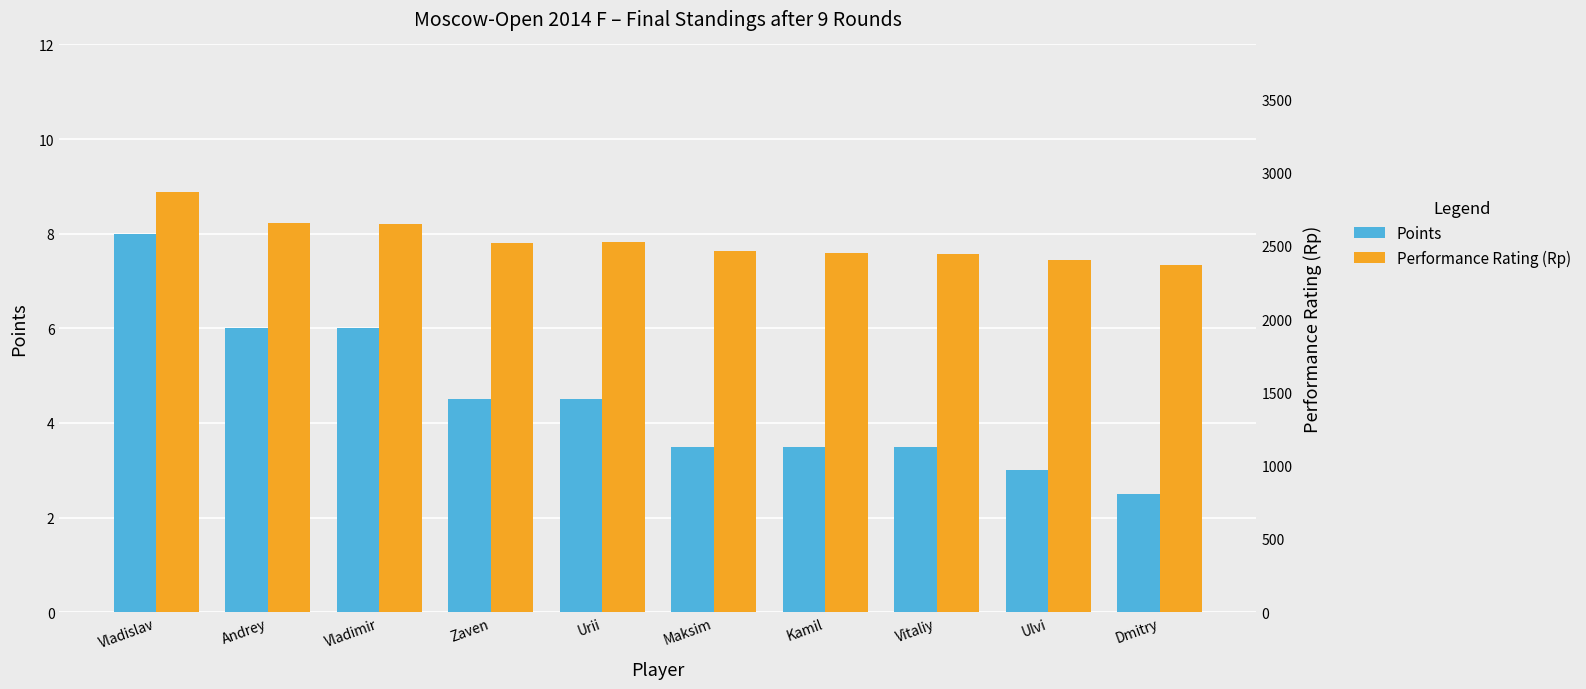

How many bars are there in total?

20